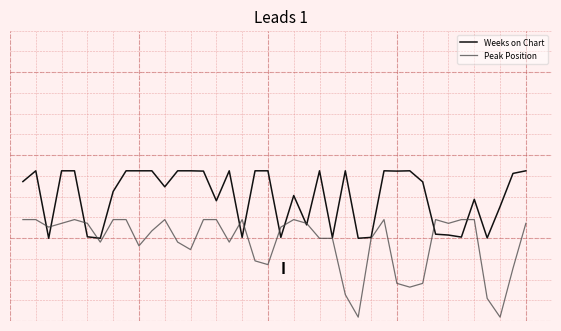

Is this an area chart (filled region under the line)?

No